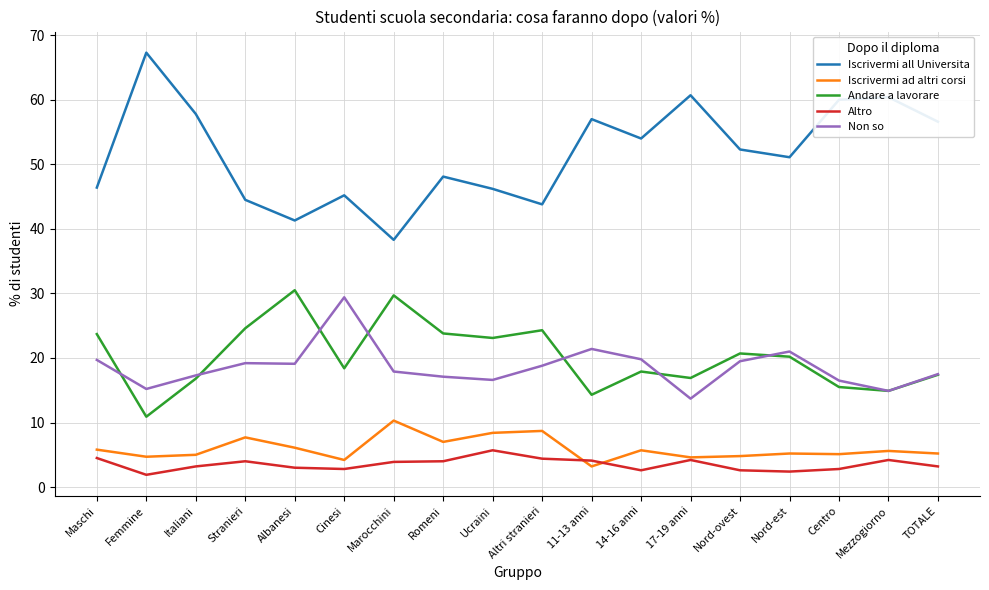

What is the spread (max minus min) of values at Femmine?

65.4